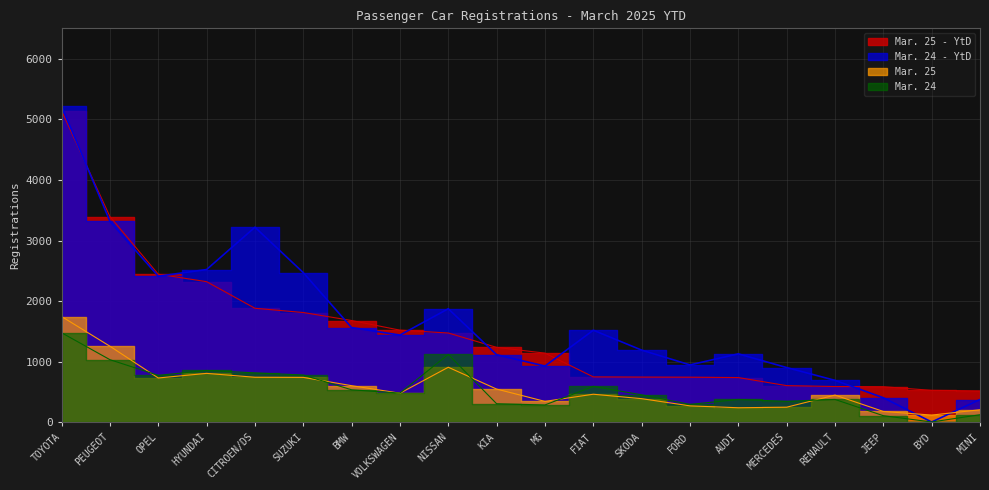

Reading left to right, what are all the values shown in this chart?

Mar. 25 - YtD: TOYOTA=5140	PEUGEOT=3394	OPEL=2444	HYUNDAI=2321	CITROEN/DS=1882	SUZUKI=1812	BMW=1680	VOLKSWAGEN=1521	NISSAN=1474	KIA=1237	MG=1142	FIAT=750	SKODA=747	FORD=745	AUDI=739	MERCEDES=606	RENAULT=591	JEEP=588	BYD=528	MINI=519
Mar. 24 - YtD: TOYOTA=5216	PEUGEOT=3317	OPEL=2411	HYUNDAI=2521	CITROEN/DS=3219	SUZUKI=2470	BMW=1563	VOLKSWAGEN=1440	NISSAN=1874	KIA=1115	MG=929	FIAT=1520	SKODA=1192	FORD=948	AUDI=1130	MERCEDES=904	RENAULT=693	JEEP=406	BYD=6	MINI=377
Mar. 25: TOYOTA=1746	PEUGEOT=1256	OPEL=732	HYUNDAI=808	CITROEN/DS=744	SUZUKI=742	BMW=605	VOLKSWAGEN=481	NISSAN=909	KIA=549	MG=346	FIAT=464	SKODA=391	FORD=272	AUDI=241	MERCEDES=250	RENAULT=450	JEEP=180	BYD=120	MINI=208
Mar. 24: TOYOTA=1478	PEUGEOT=1034	OPEL=775	HYUNDAI=856	CITROEN/DS=816	SUZUKI=781	BMW=537	VOLKSWAGEN=483	NISSAN=1121	KIA=307	MG=287	FIAT=594	SKODA=454	FORD=296	AUDI=378	MERCEDES=347	RENAULT=378	JEEP=110	BYD=6	MINI=126